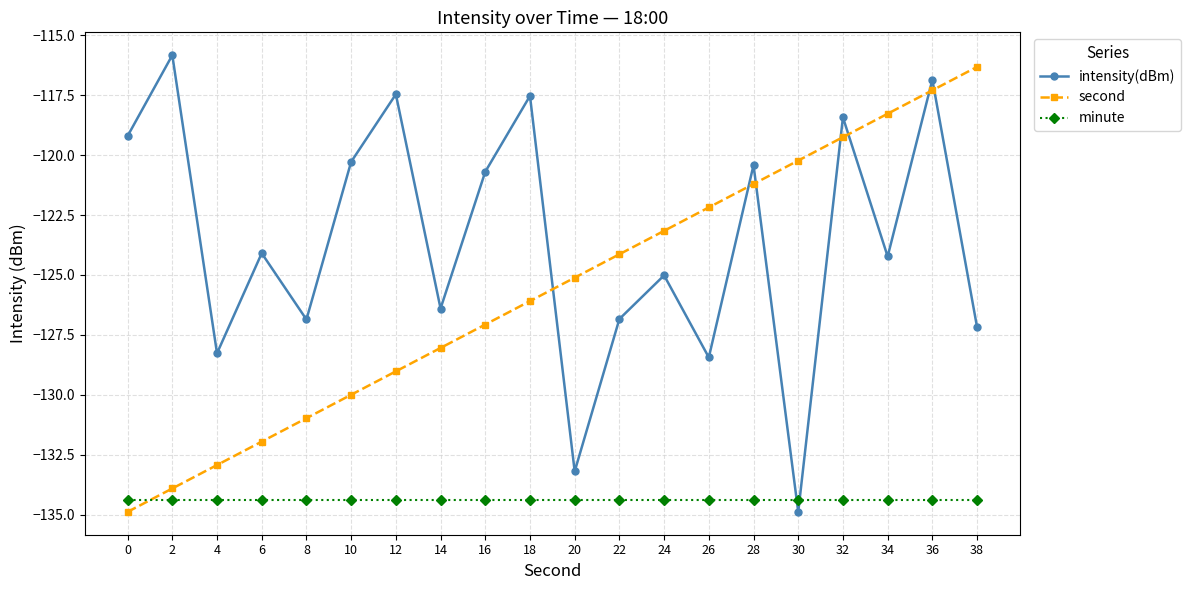

True or false: intensity(dBm) and minute intersect in this chart.

True